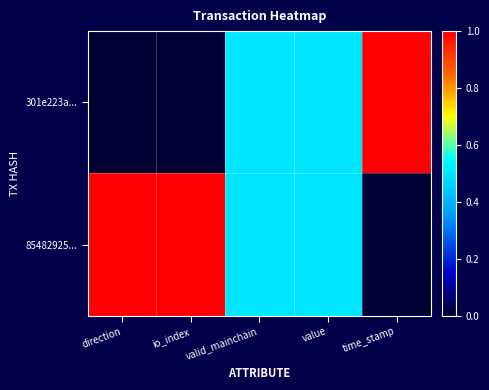

Reading left to right, list all the values displayed in this chart.

301e223a...: direction=0.0	io_index=0.0	valid_mainchain=0.5	value=0.5	time_stamp=1.0
85482925...: direction=1.0	io_index=1.0	valid_mainchain=0.5	value=0.5	time_stamp=0.0